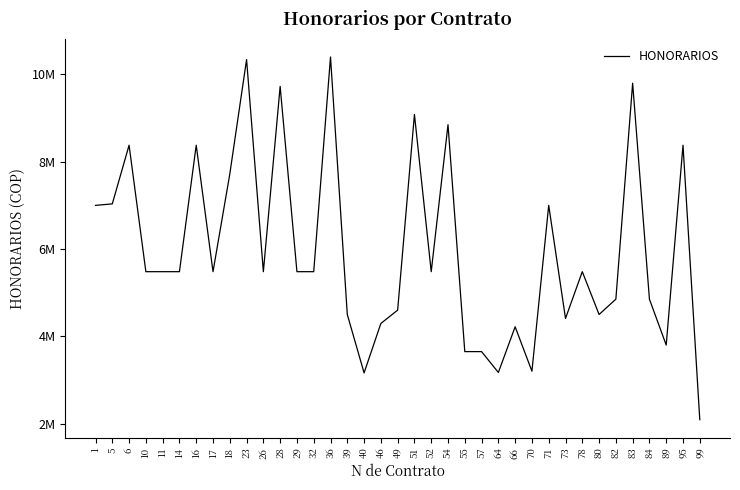

Between 84 and 18, which is larger?

18